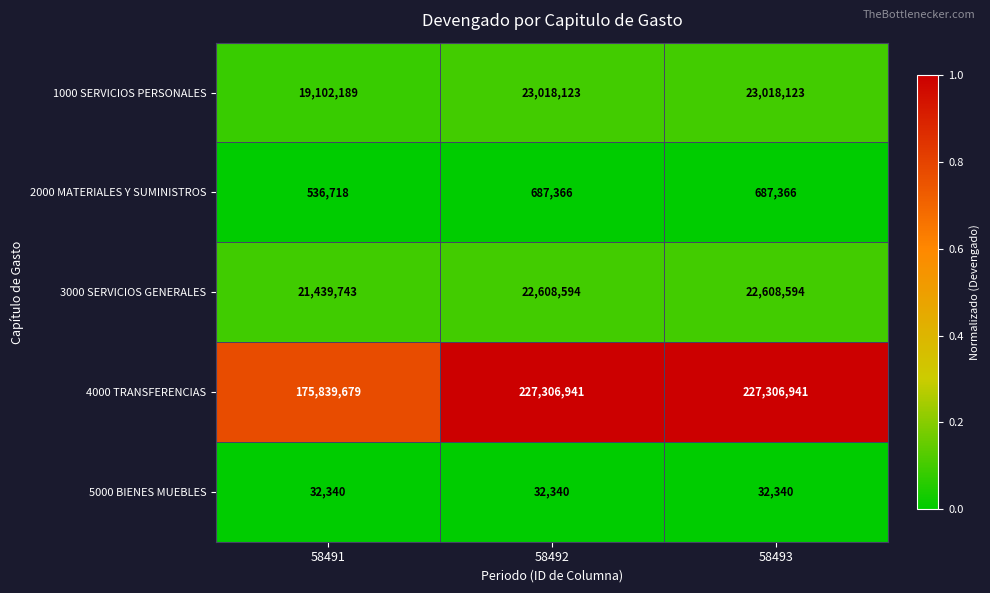

Count the number of data series in this chart.

5